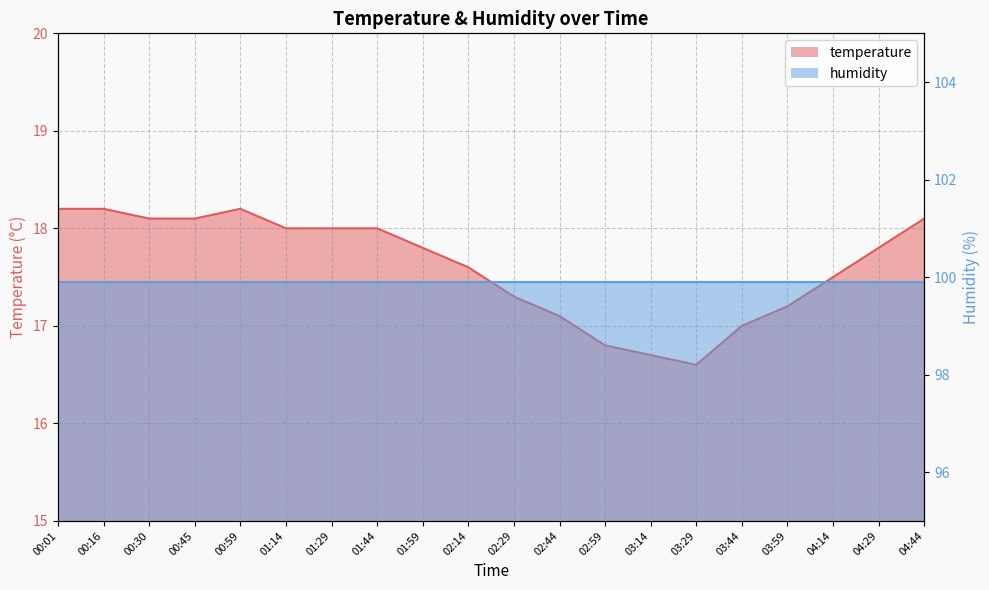

True or false: the data shows 18.0 at 01:44.

True